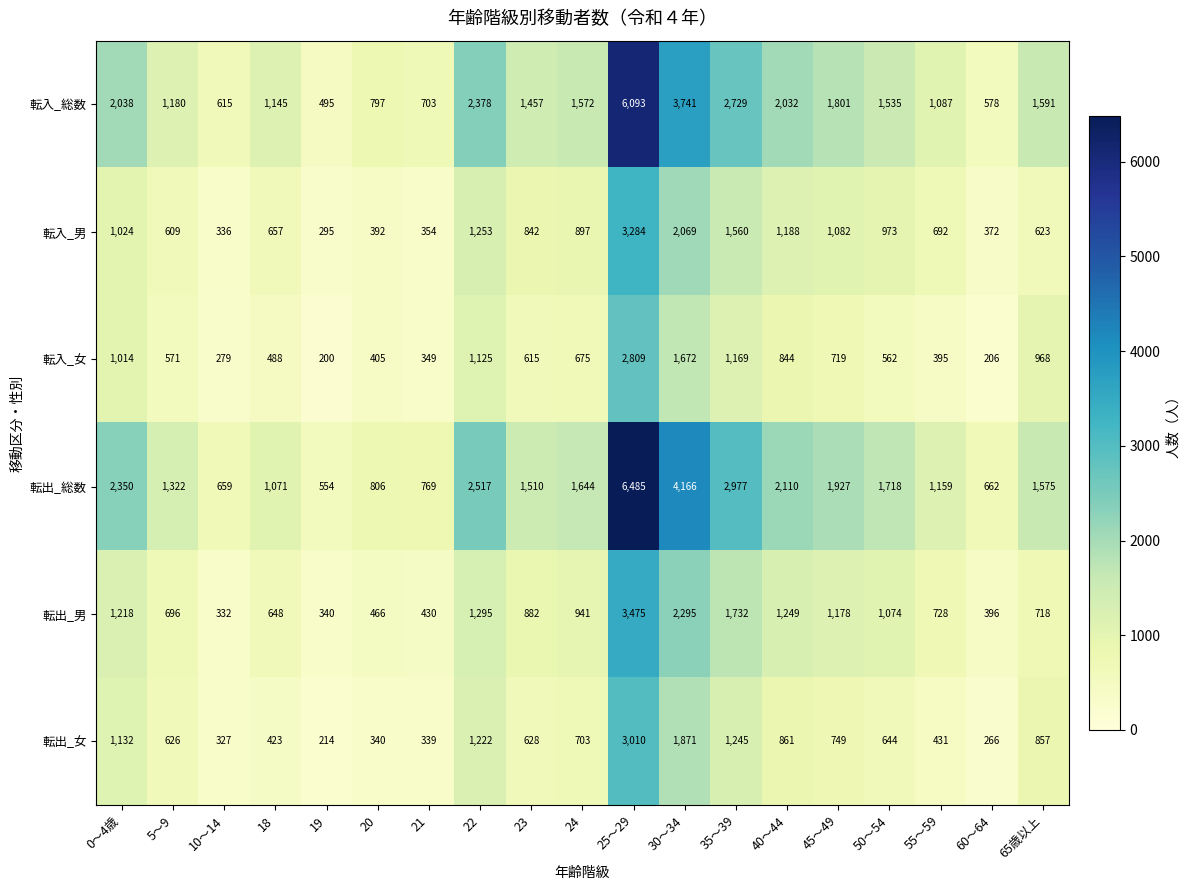

Is it true that 転入_総数 equals 664 at 19?

False